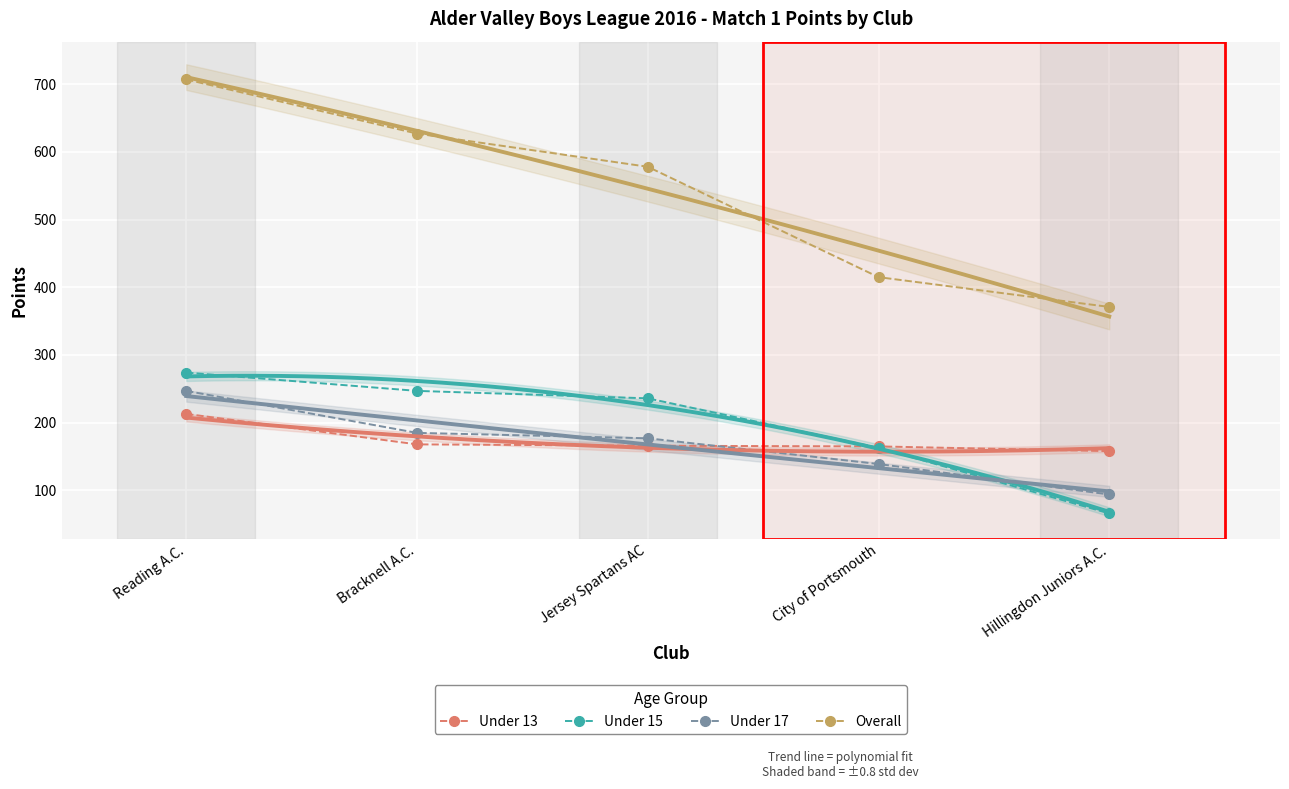

At which category is the sum across all series the highest?

Reading A.C.